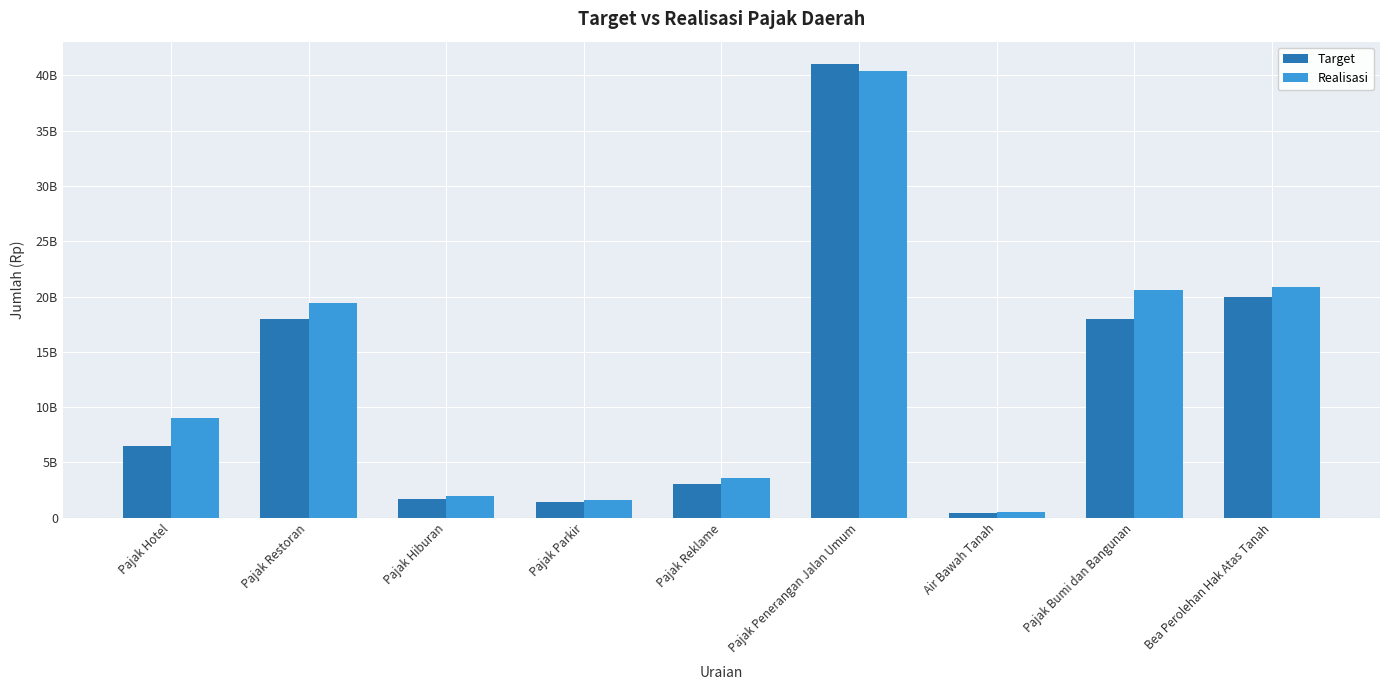

Are the bars grouped side by side (vs. stacked)?

Yes